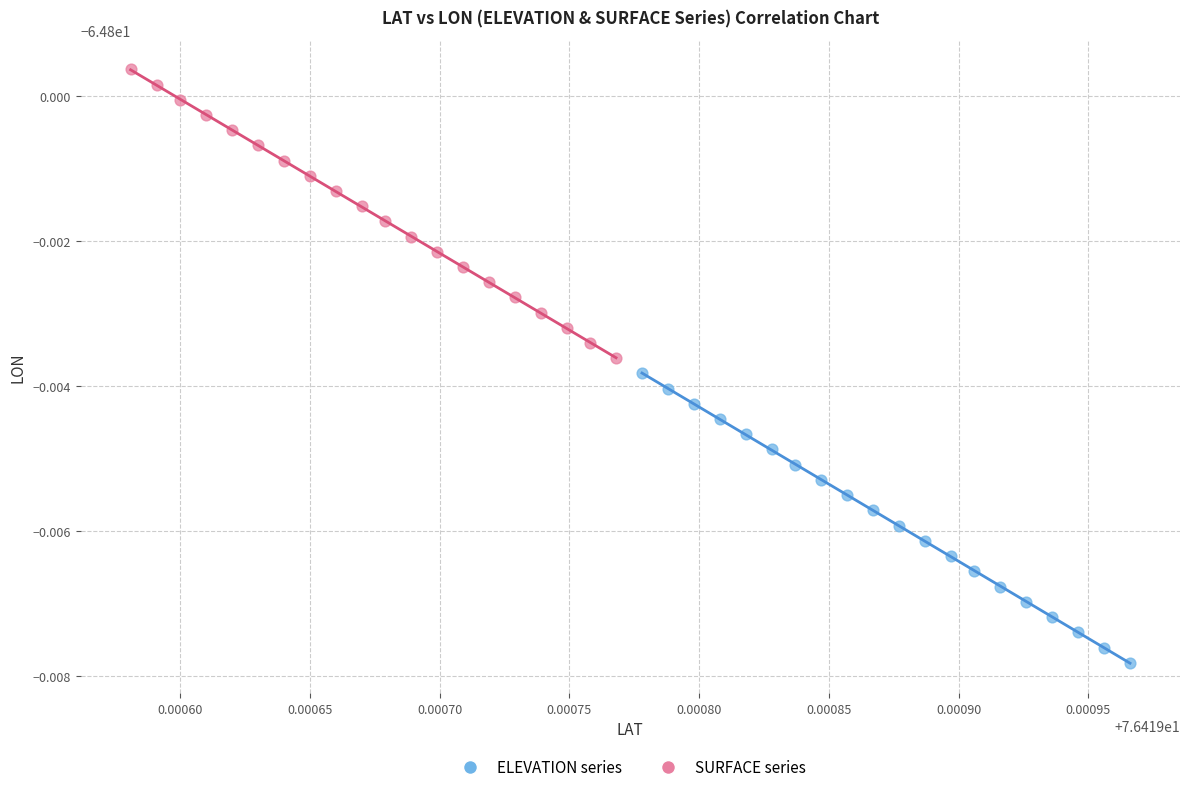

Which series has the widest spread of Y values?

ELEVATION series